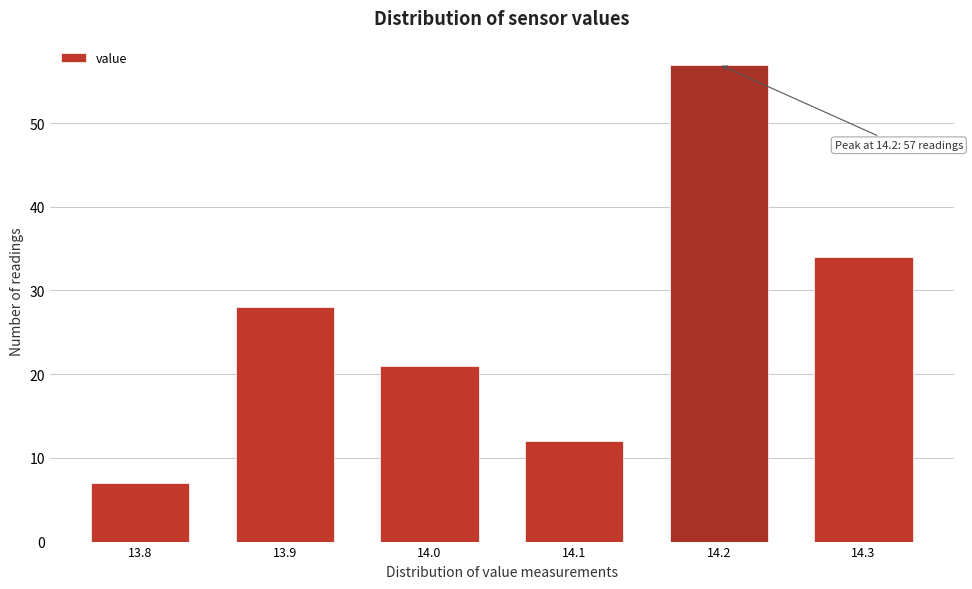

Which range on the x-axis has the tallest bar?

14.15 to 14.25